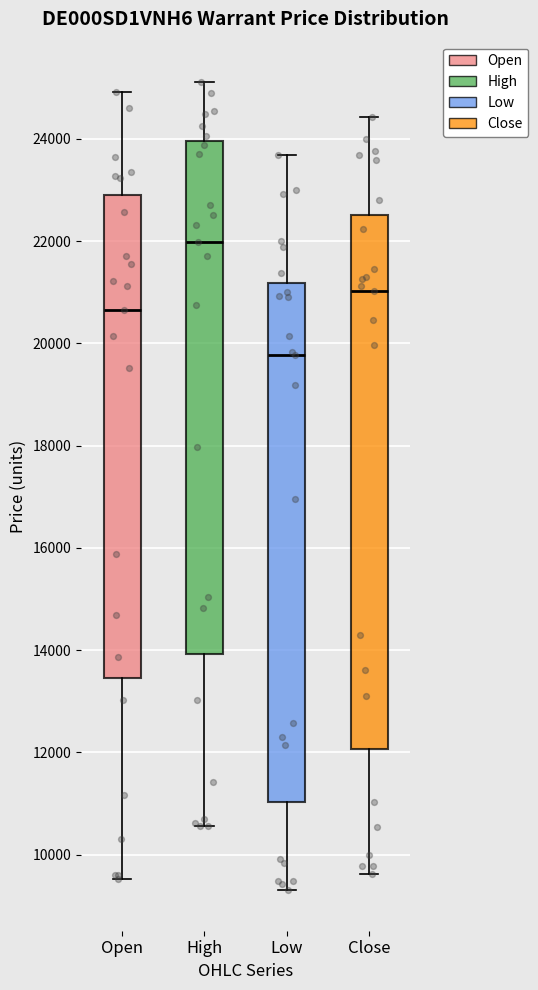

Reading left to right, transcribe this box plot: for each box, give where its median line is, the range the box spans, and where its two whiskers end, as read against the y-axis. The values are not printed on the chart, so give them approximately, as read against the axis.

Open: median 20600, box 13400 to 22800, whiskers 9600 to 25000
High: median 22000, box 14000 to 24000, whiskers 10600 to 25200
Low: median 19800, box 11000 to 21200, whiskers 9400 to 23600
Close: median 21000, box 12000 to 22600, whiskers 9600 to 24400